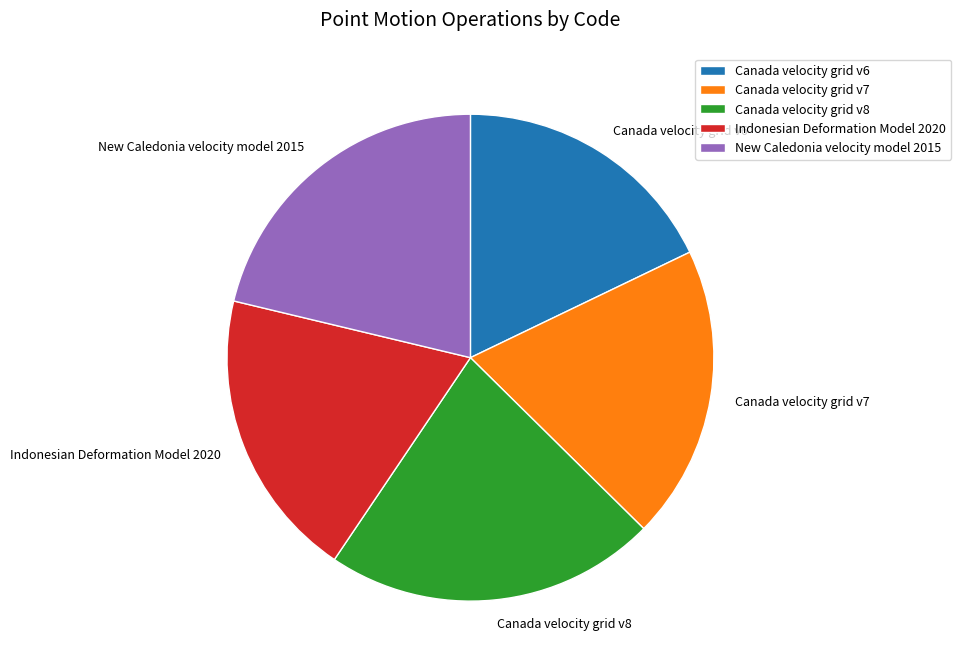

Is it true that New Caledonia velocity model 2015 is 21% of the pie?

True